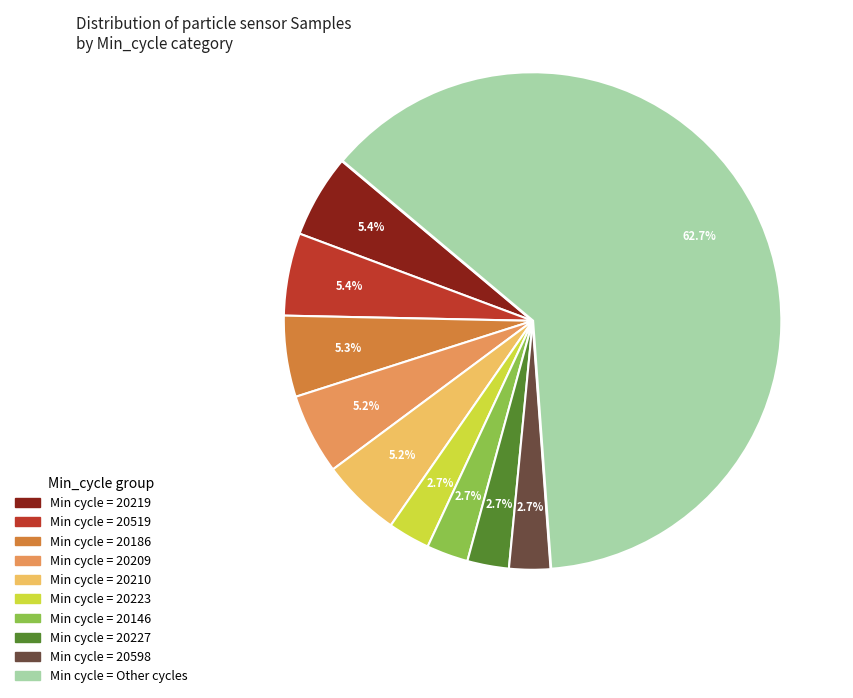

Is there any slice that represents more than half of the pie?

Yes